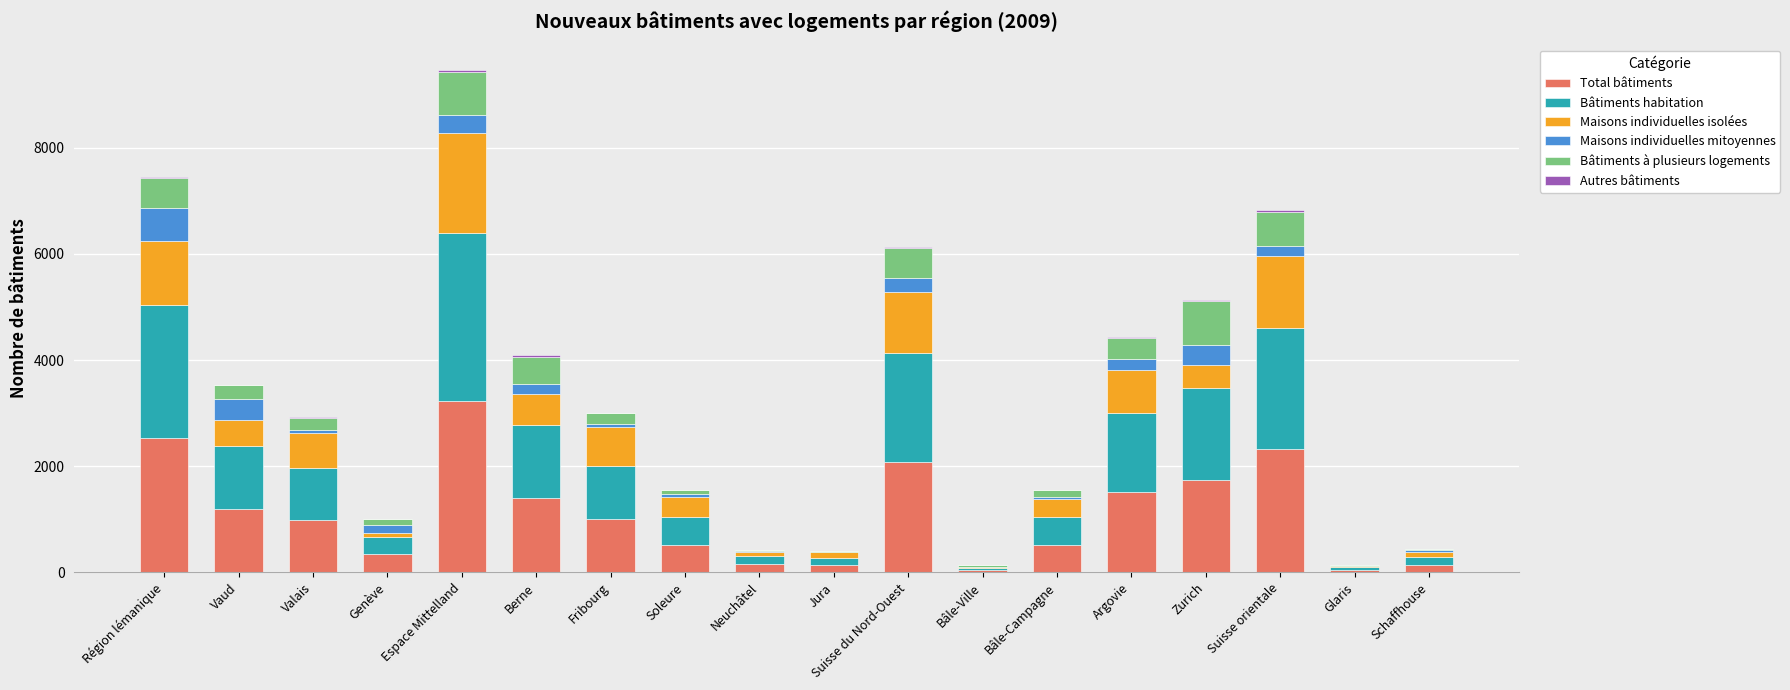

The Total bâtiments series shows 1406 at Berne. True or false?

True